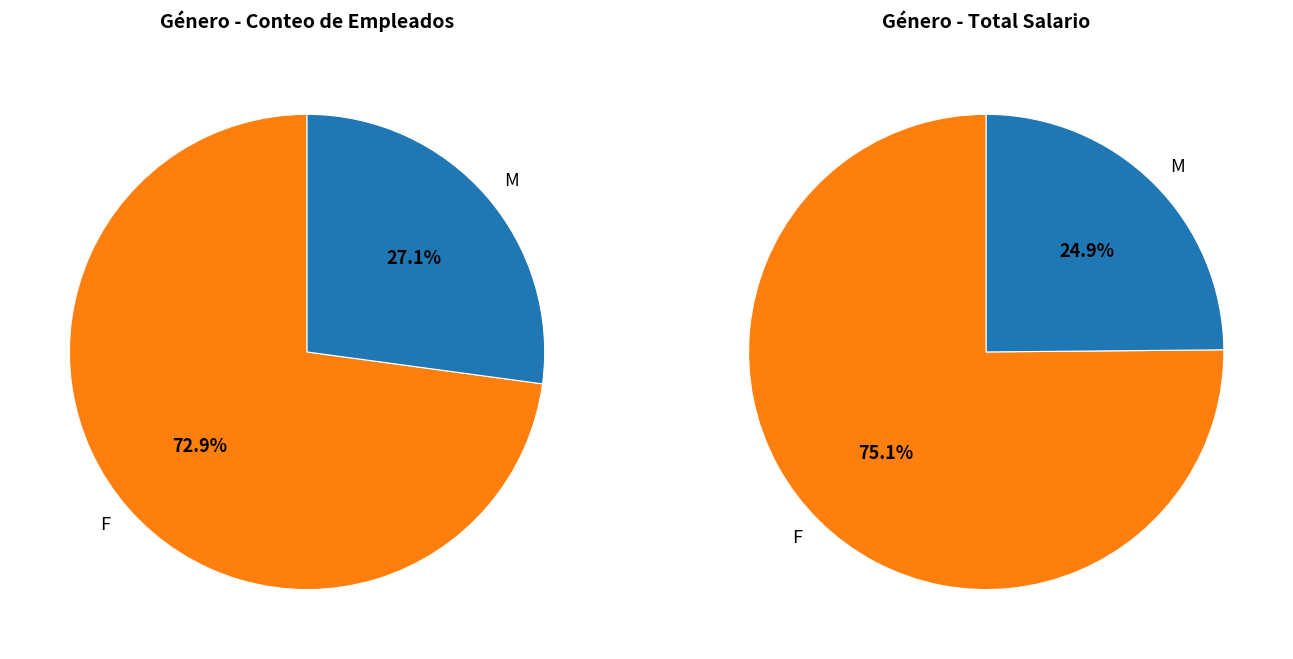

Count the number of slices in the pie.

2